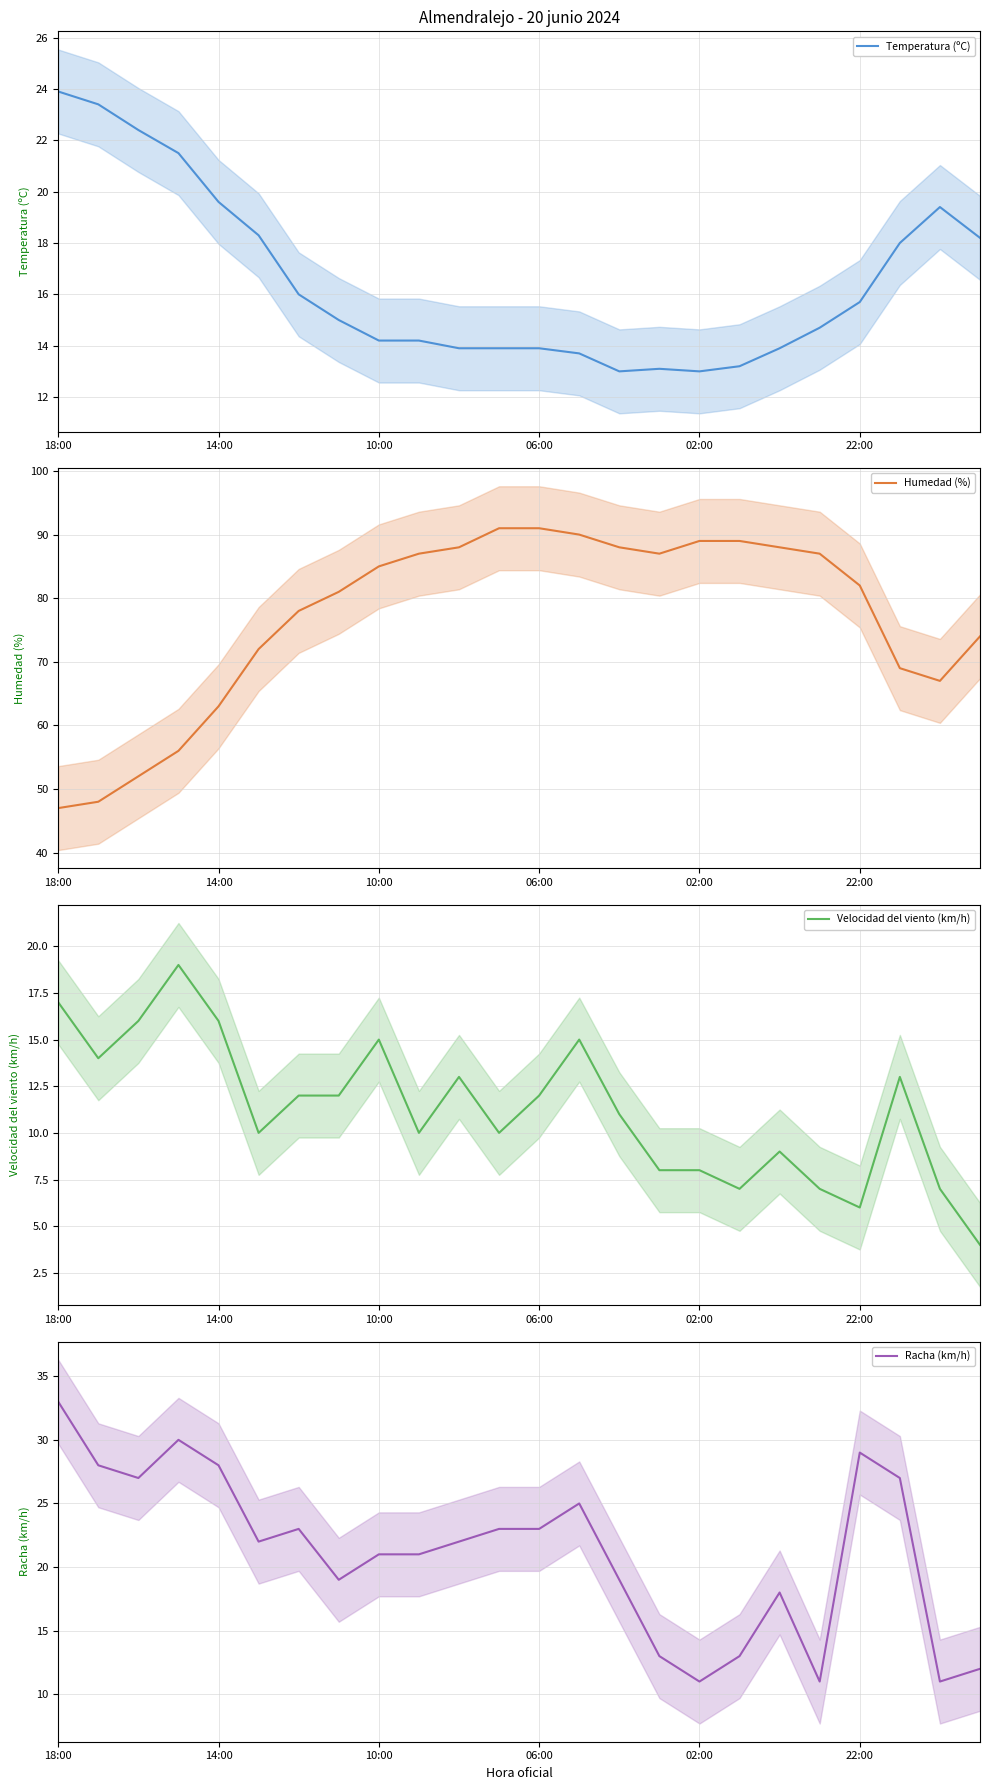

What is the sum of all Racha (km/h) values?

509